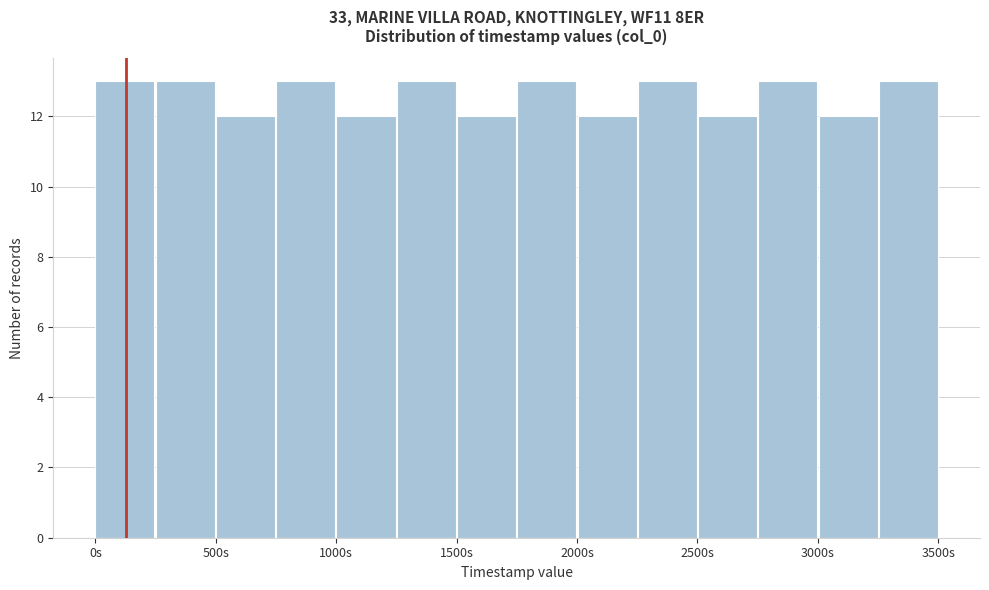

Reading left to right, list every bar in this chart as the range it spans on the x-axis followed by its height. Neither the bar edges nor the heights are printed on the chart, so give them approximately, as read against the axes.

0 to 250: 13
250 to 500: 13
500 to 750: 12
750 to 1000: 13
1000 to 1250: 12
1250 to 1500: 13
1500 to 1750: 12
1750 to 2000: 13
2000 to 2250: 12
2250 to 2500: 13
2500 to 2750: 12
2750 to 3000: 13
3000 to 3250: 12
3250 to 3500: 13